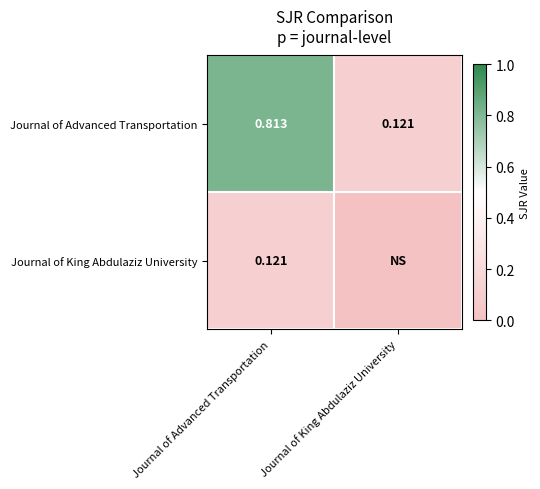

At which label does Journal of Advanced Transportation reach its minimum?

Journal of King Abdulaziz University